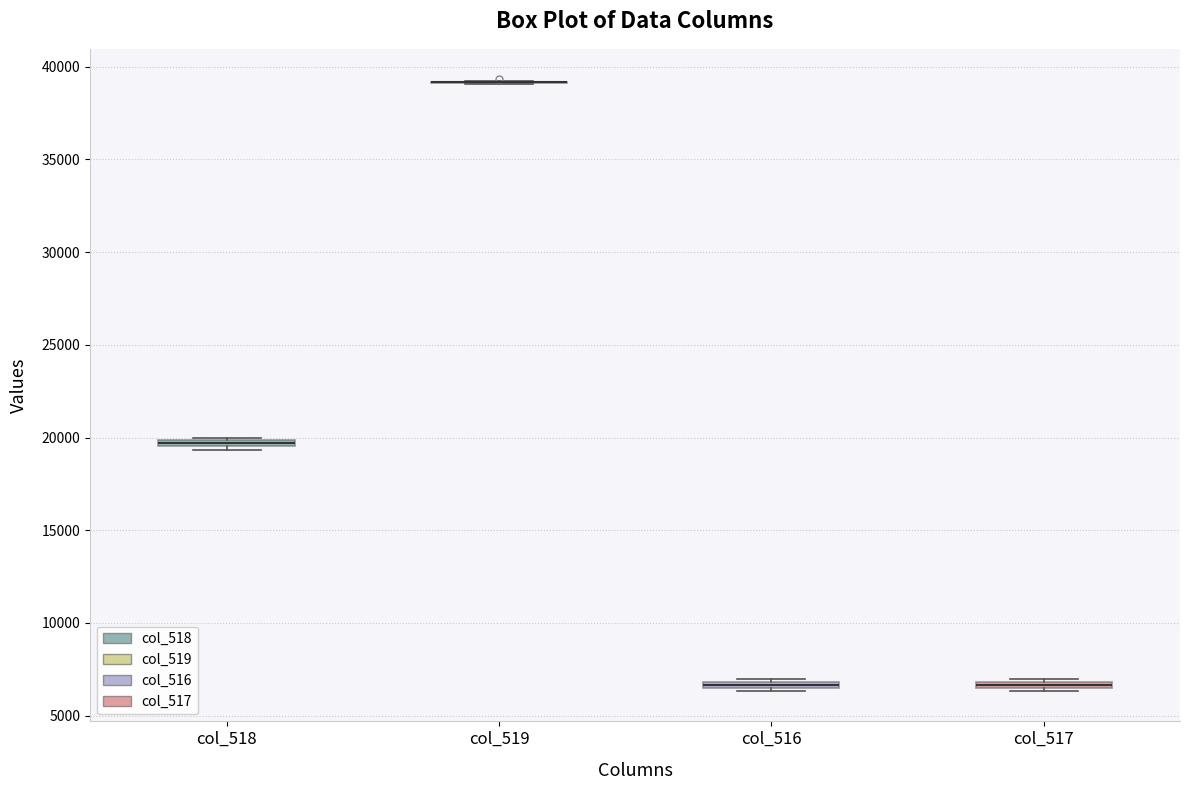

Where is the upper edge of the box for col_518 on the y-axis? The values are not printed on the chart, so give them approximately, as read against the axis.

20000